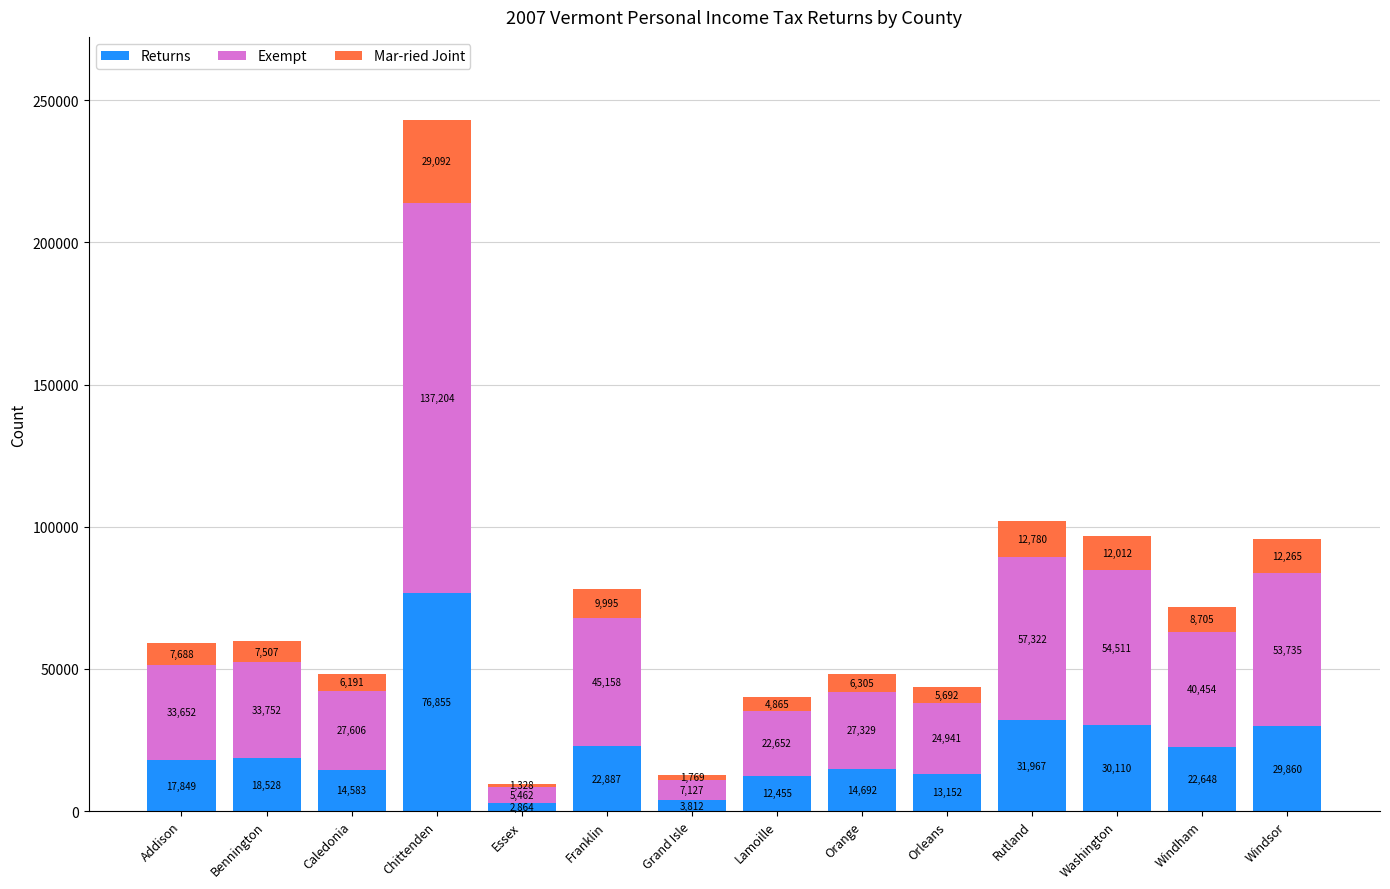

At which label does Returns reach its peak?

Chittenden